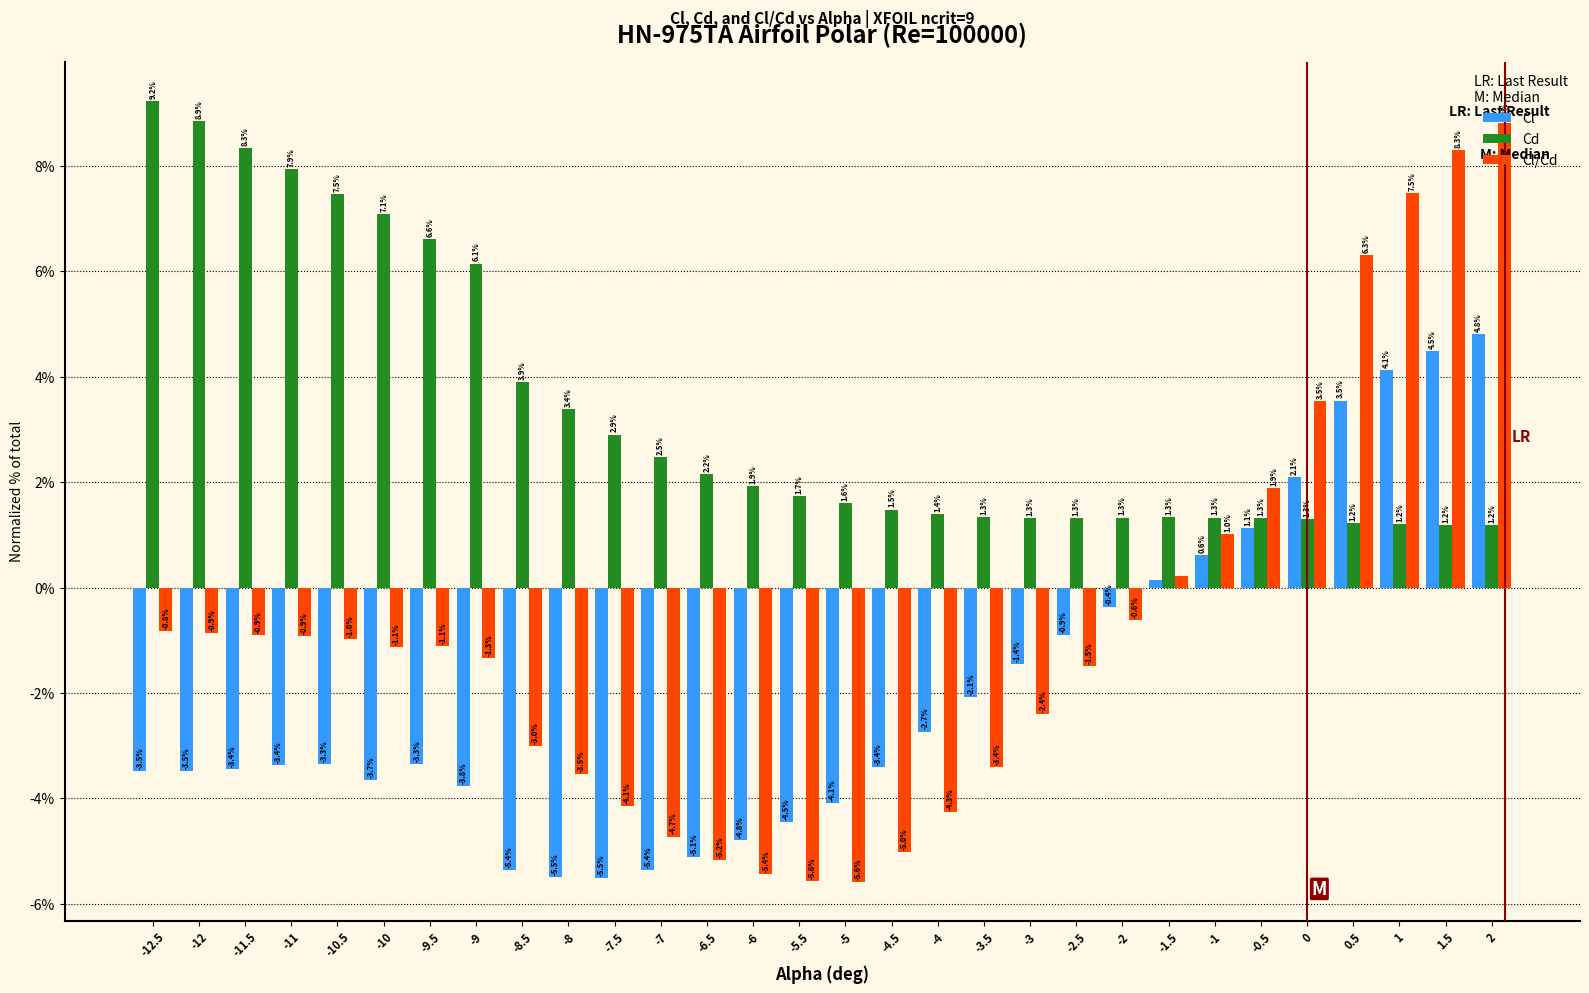

At which label does Cl/Cd reach its minimum?

-5